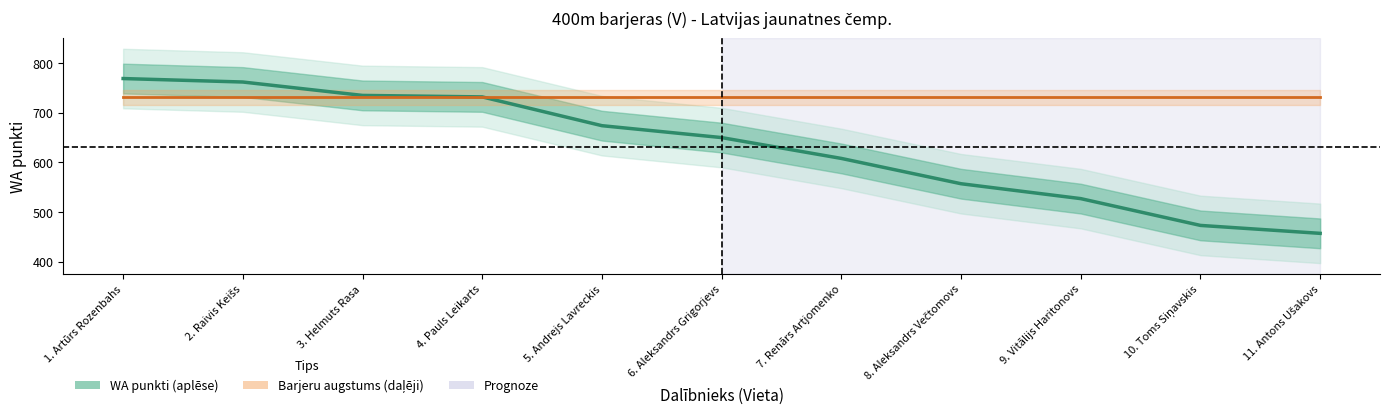

At which label does WA punkti first exceed 650?

1. Artūrs Rozenbahs